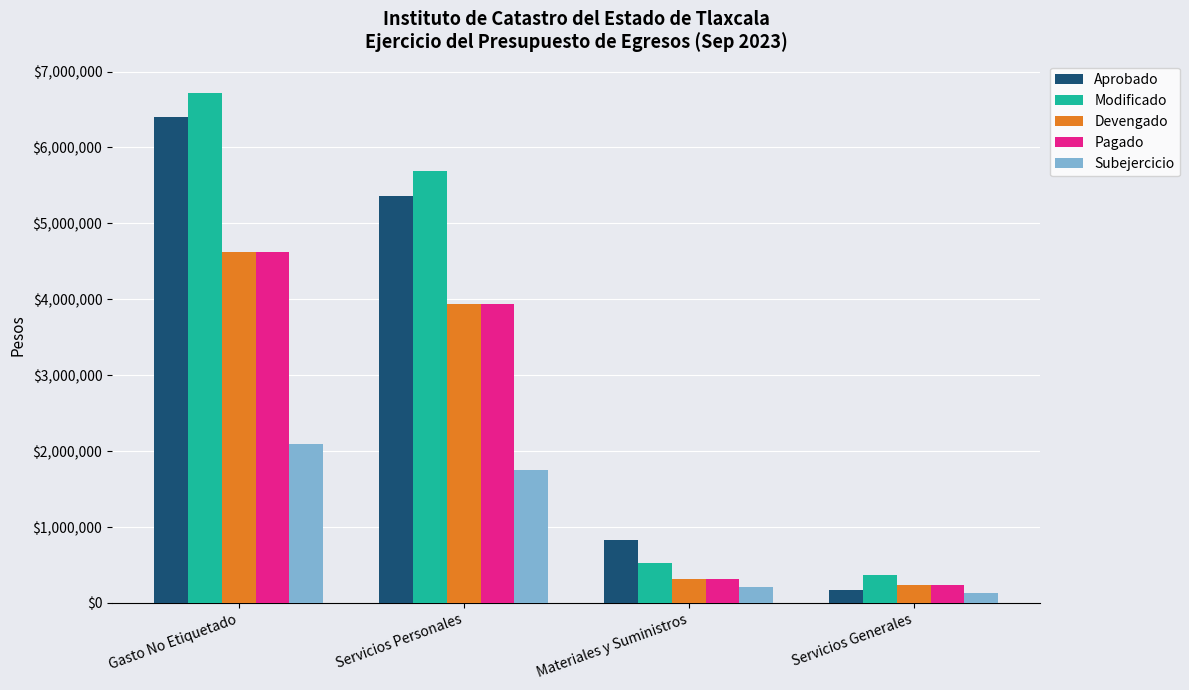

What is the difference between the highest and lowest values at Gasto No Etiquetado?

4623956